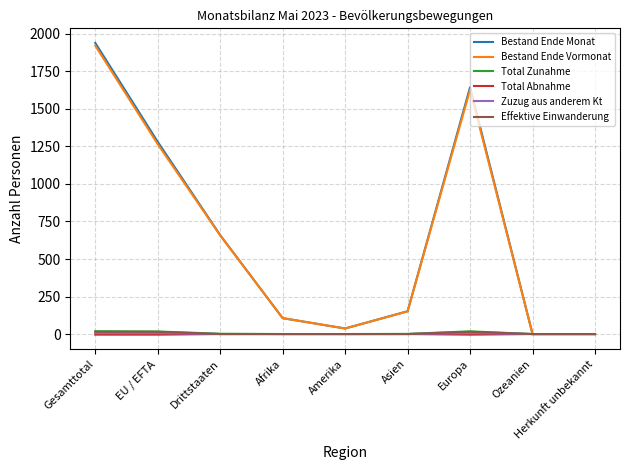

At which category is the sum across all series the highest?

Gesamttotal